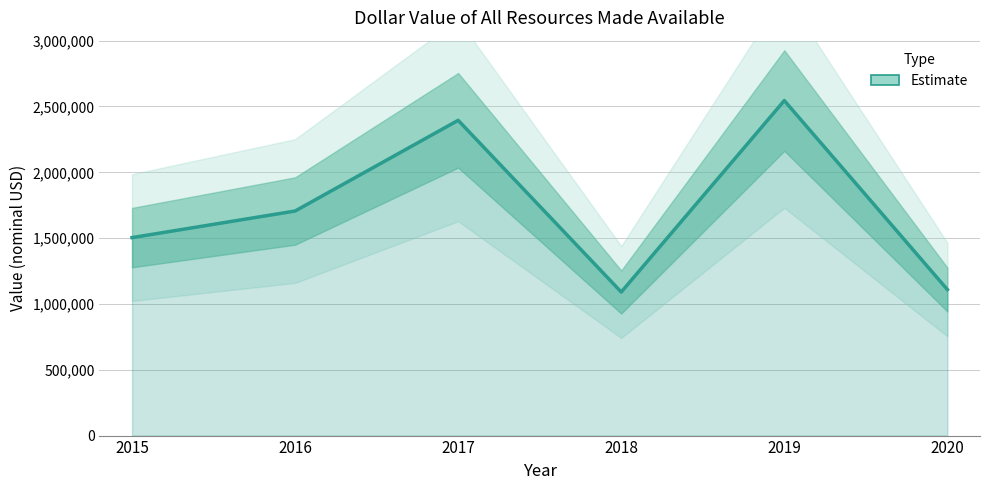

The chart shows a value of 1705836 at 2016. True or false?

True